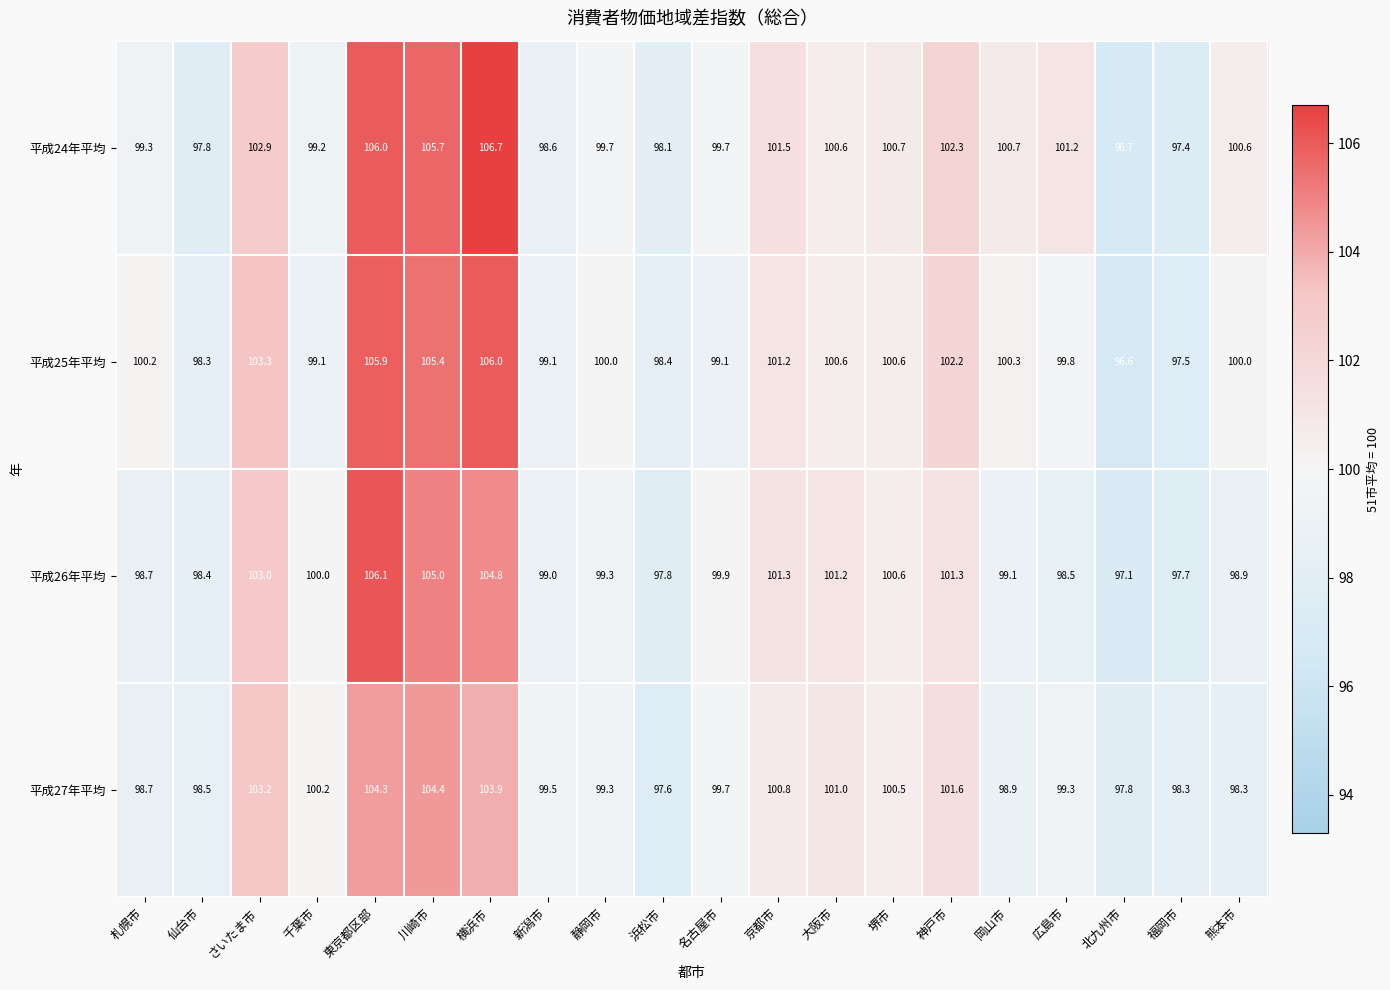

What is the sum of all 平成27年平均 values?

2005.8